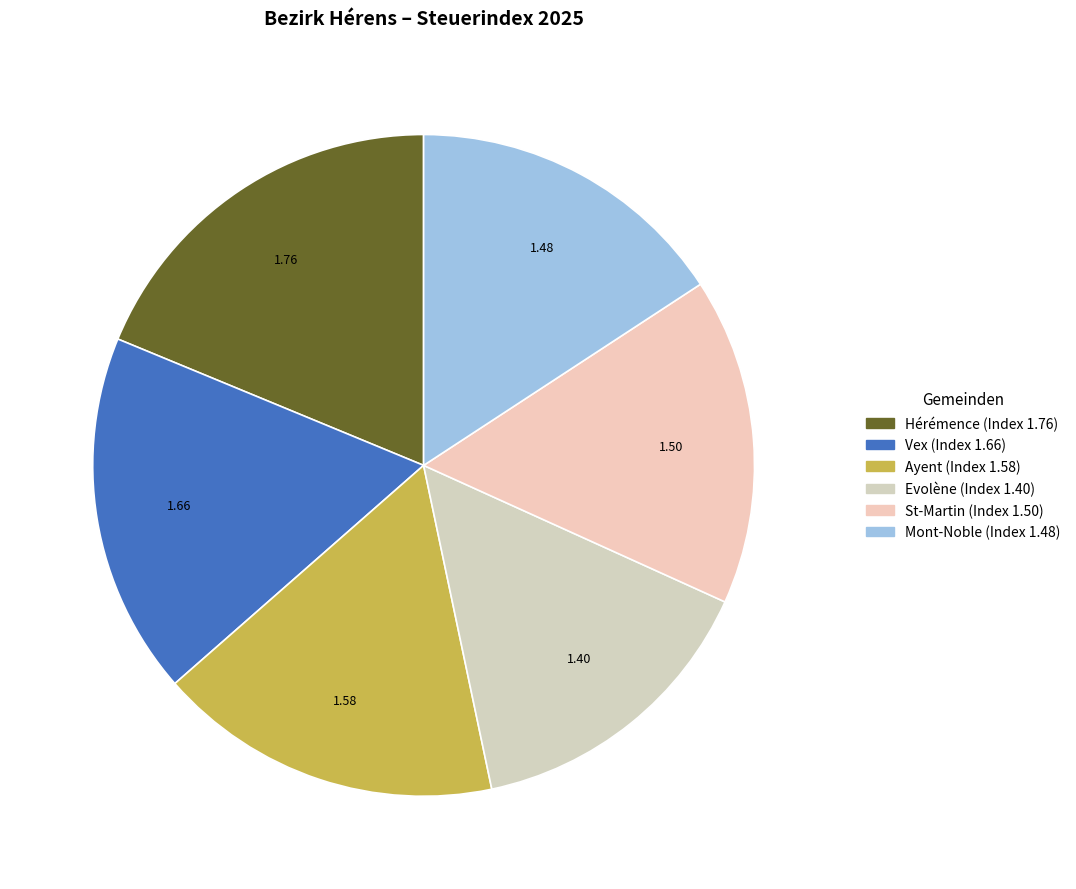

Between Vex and Hérémence, which is larger?

Hérémence